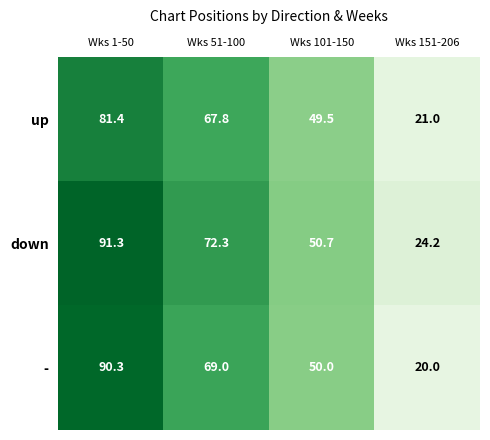

What is the difference between the highest and lowest values at Wks 101-150?

1.2